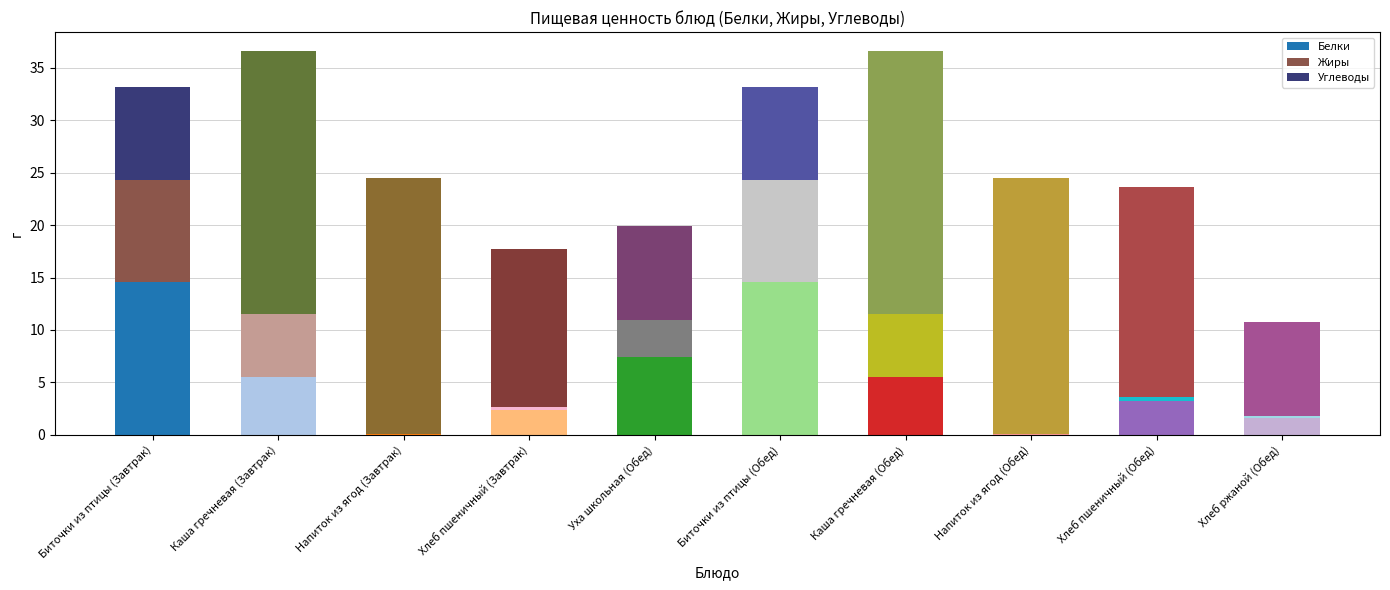

What is the sum of the Жиры values at Биточки из птицы (Завтрак) and Хлеб пшеничный (Обед)?

10.1